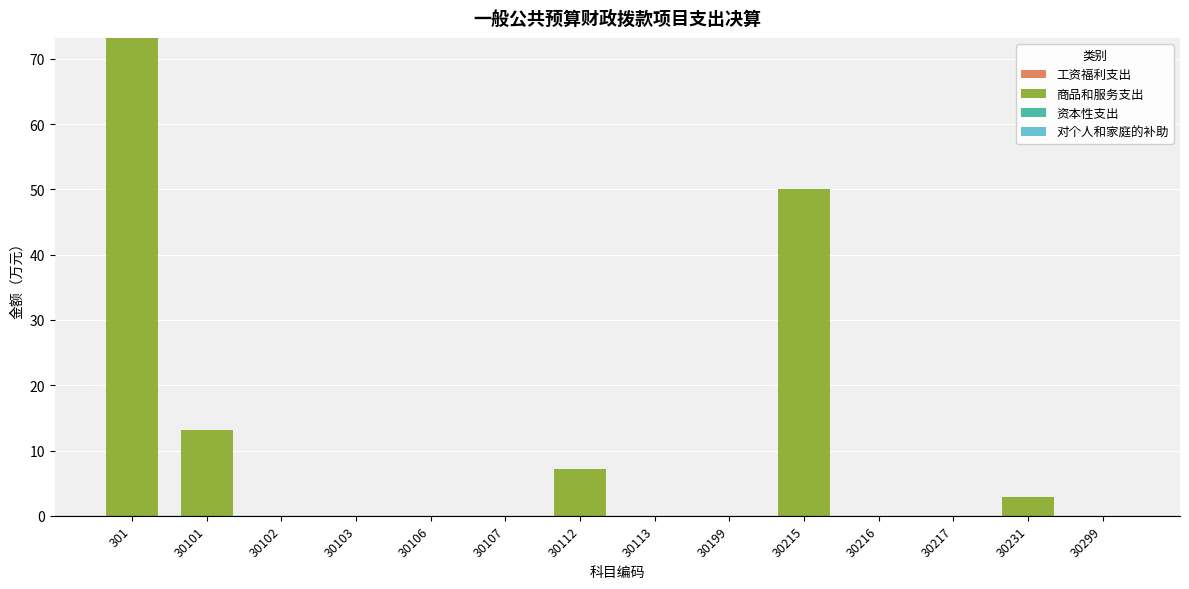

Where is the data nearest to the value 36?

30215